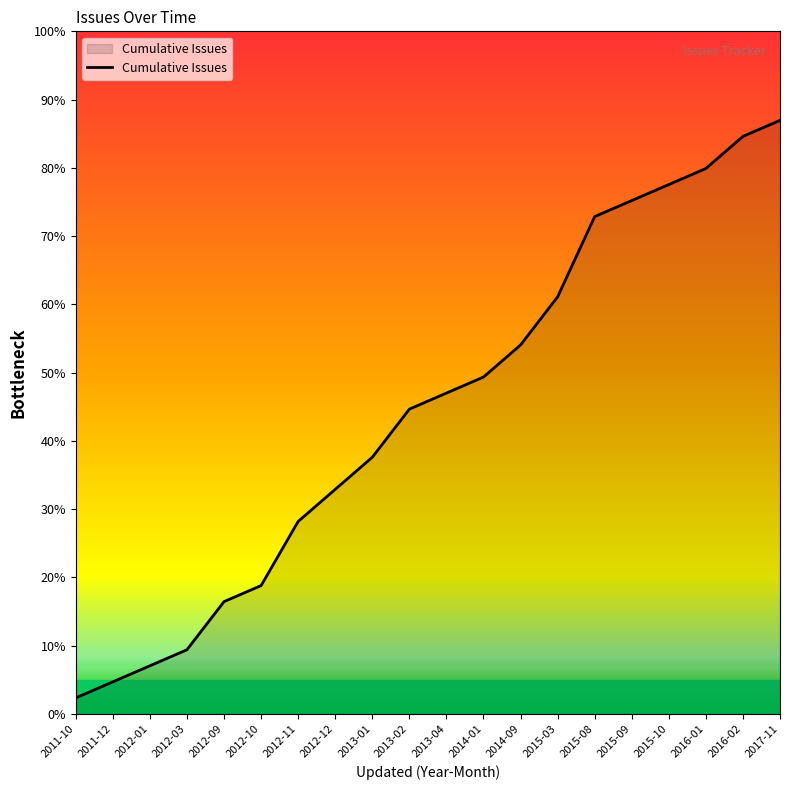

What position from the right is 2012-12?

13